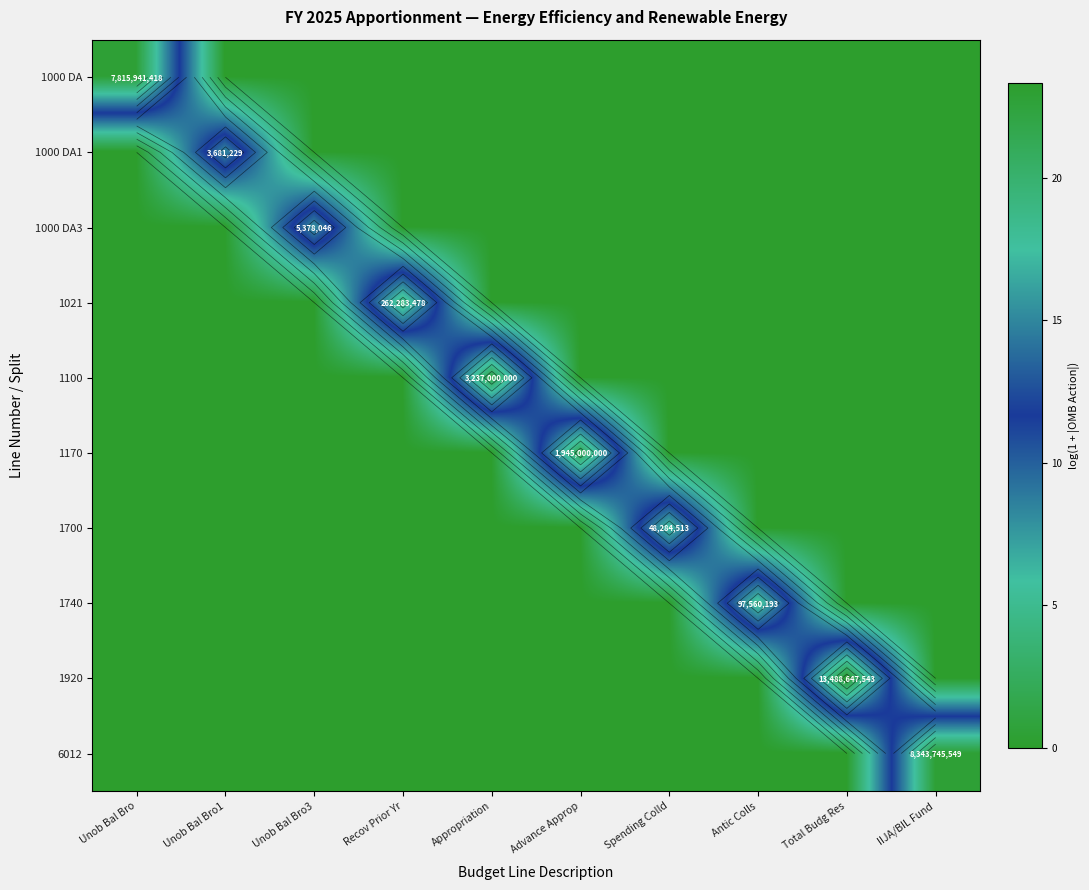

How many values in 1920 are above zero?

1